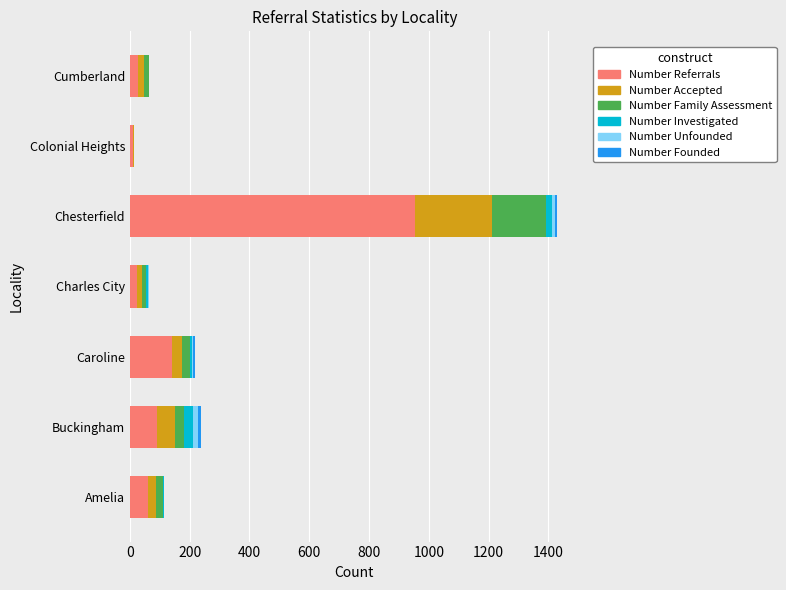

At which category is the sum across all series the highest?

Chesterfield